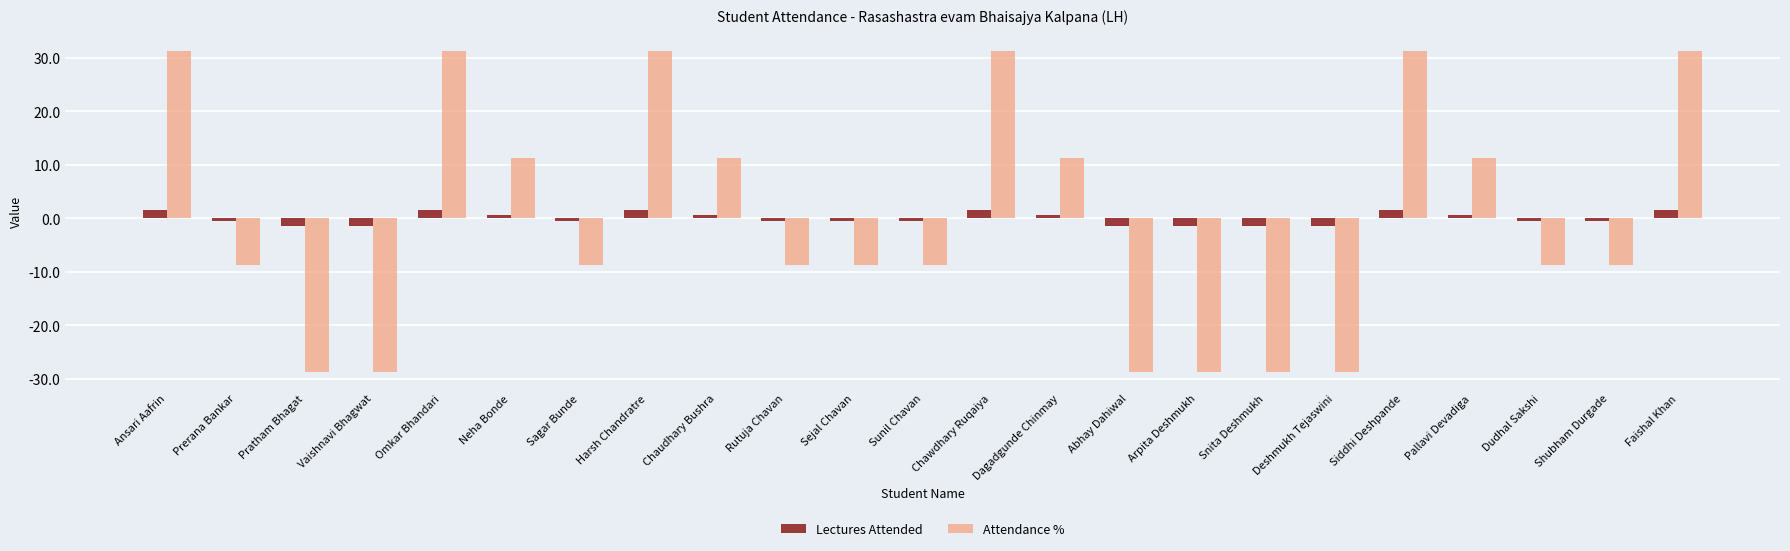

Reading left to right, transcribe all the data shown in this chart.

Lectures Attended: 1.6	-0.4	-1.4	-1.4	1.6	0.6	-0.4	1.6	0.6	-0.4	-0.4	-0.4	1.6	0.6	-1.4	-1.4	-1.4	-1.4	1.6	0.6	-0.4	-0.4	1.6
Attendance %: 31.3	-8.7	-28.7	-28.7	31.3	11.3	-8.7	31.3	11.3	-8.7	-8.7	-8.7	31.3	11.3	-28.7	-28.7	-28.7	-28.7	31.3	11.3	-8.7	-8.7	31.3